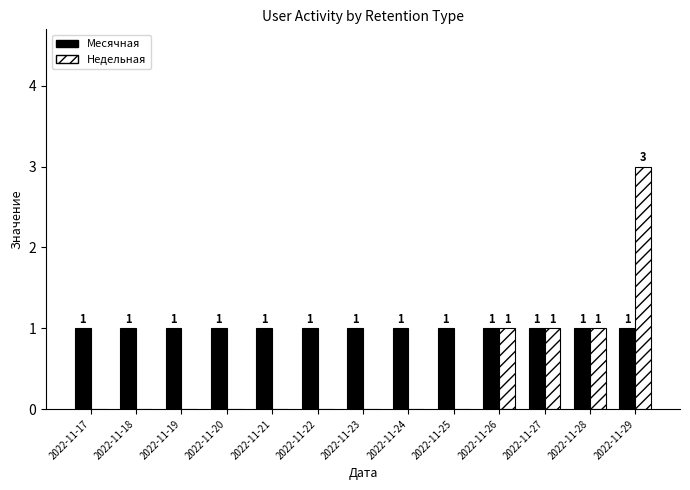

Are the bars grouped side by side (vs. stacked)?

Yes